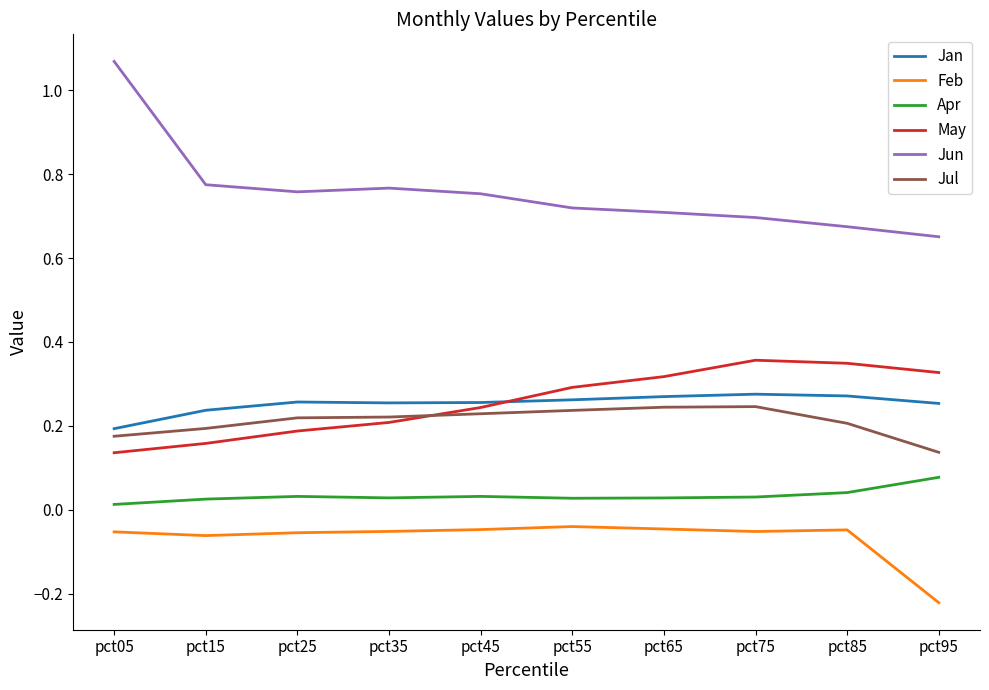

The value of Feb at pct65 is -0.0. True or false?

True